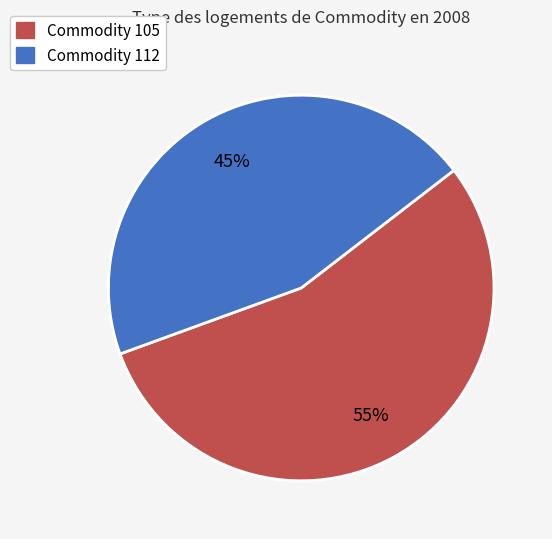

To the nearest percent, what is the difference between the largest and smallest slice percentages?

10%